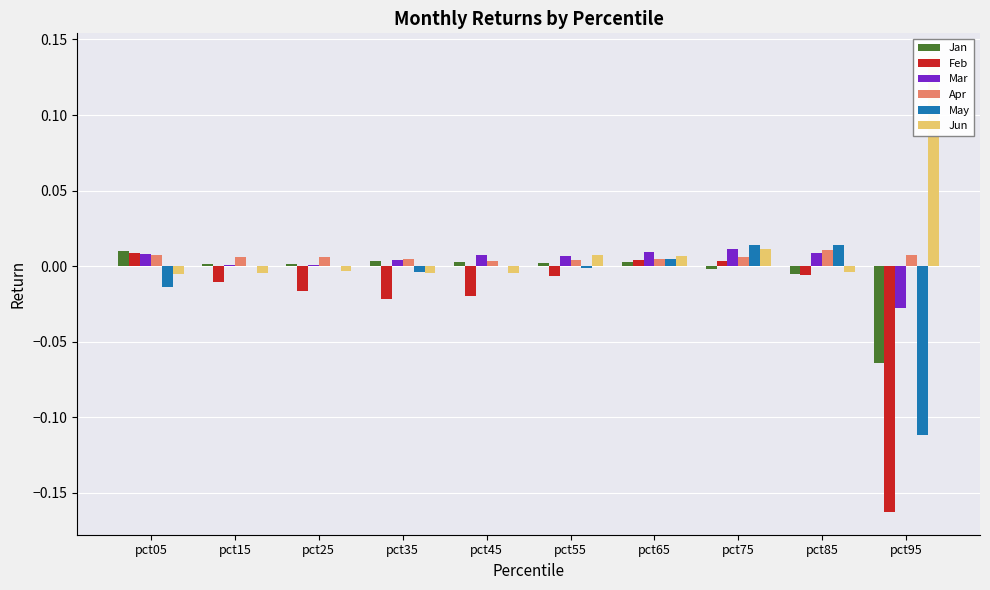

At which label is Mar closest to 0?

pct15